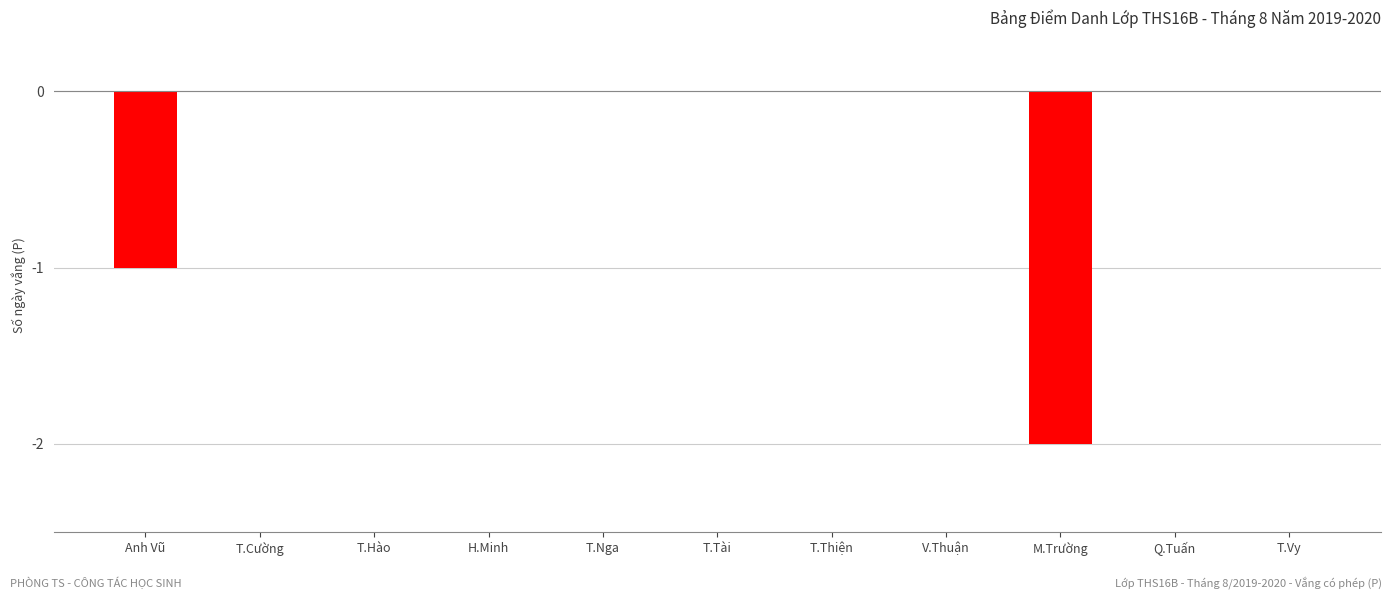

Reading left to right, transcribe all the data shown in this chart.

-1	0	0	0	0	0	0	0	-2	0	0